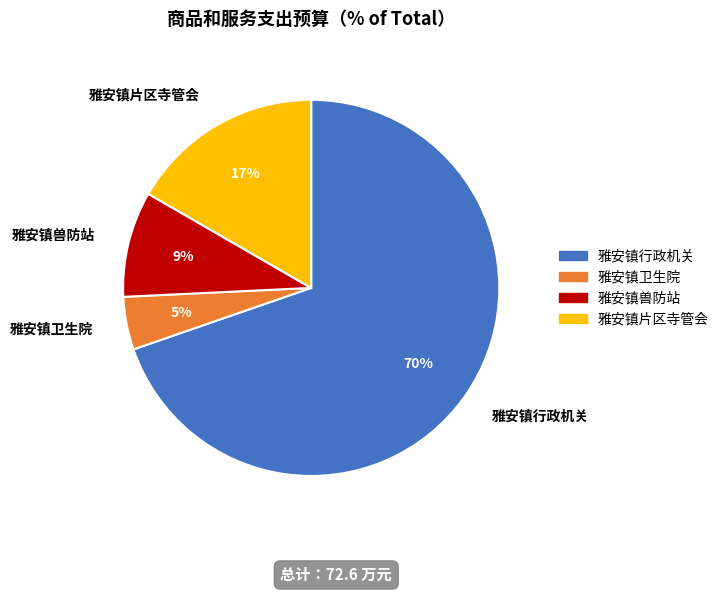

Do 雅安镇兽防站 and 雅安镇片区寺管会 together represent more than half of the pie?

No